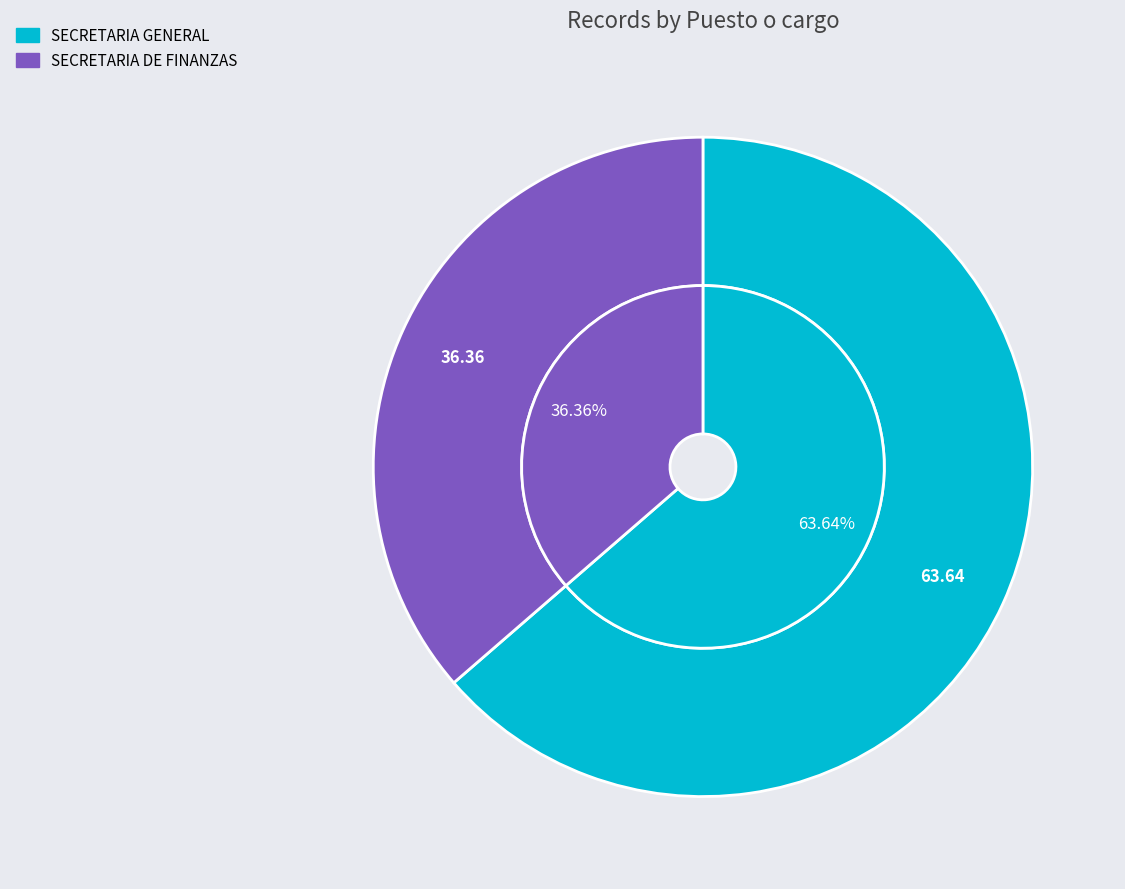

Which category has the biggest portion of the pie?

SECRETARIA GENERAL